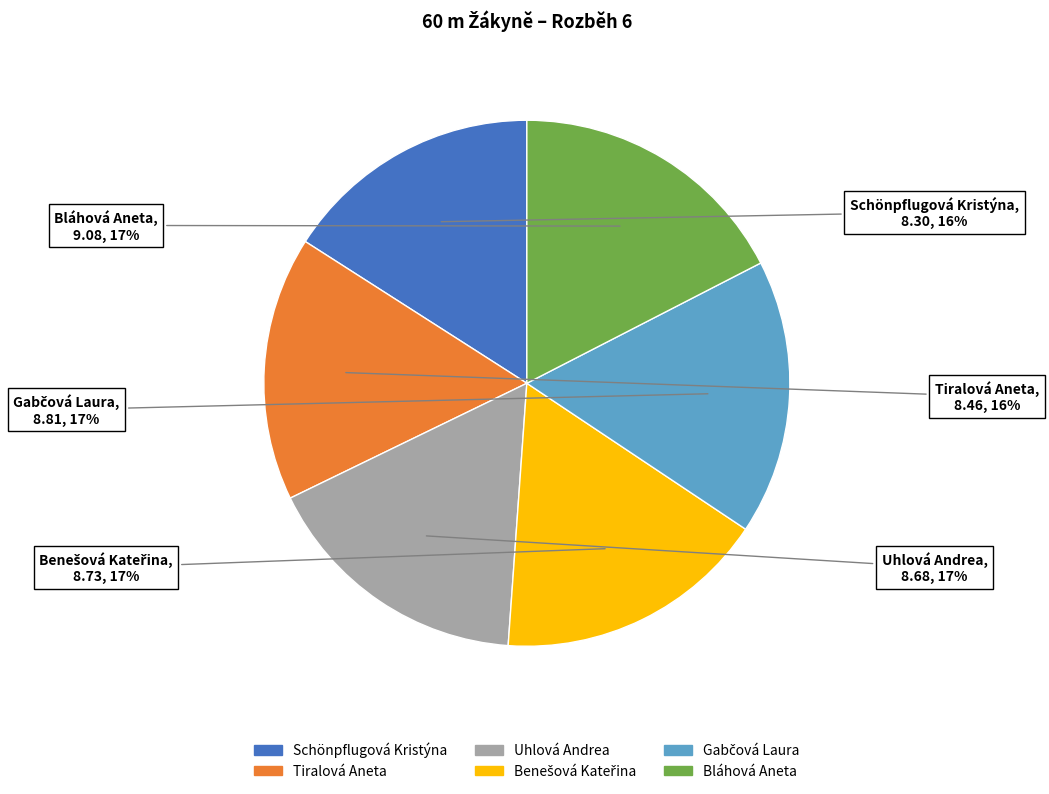

The Bláhová Aneta slice represents 3% of the pie. True or false?

False